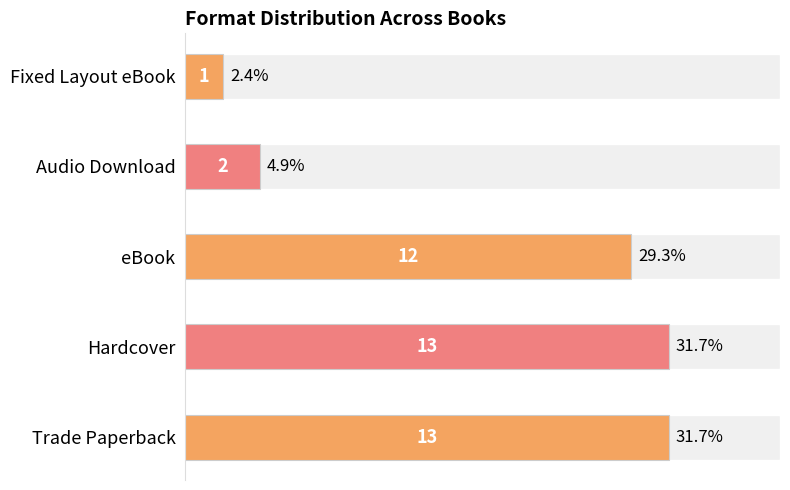

What is the greatest value displayed?

13